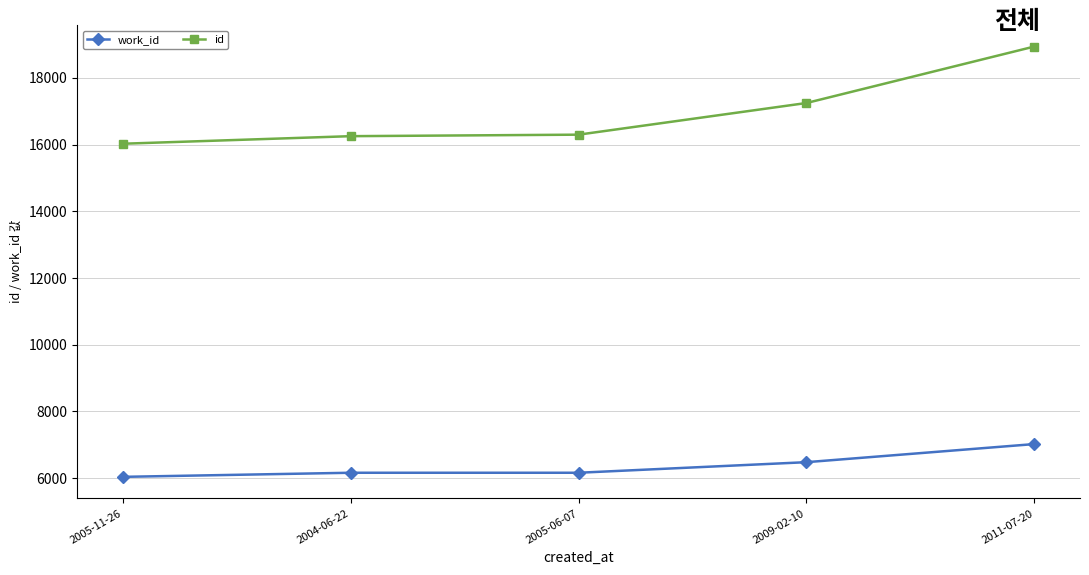

List the series in order of their peak value, highest first.

id, work_id